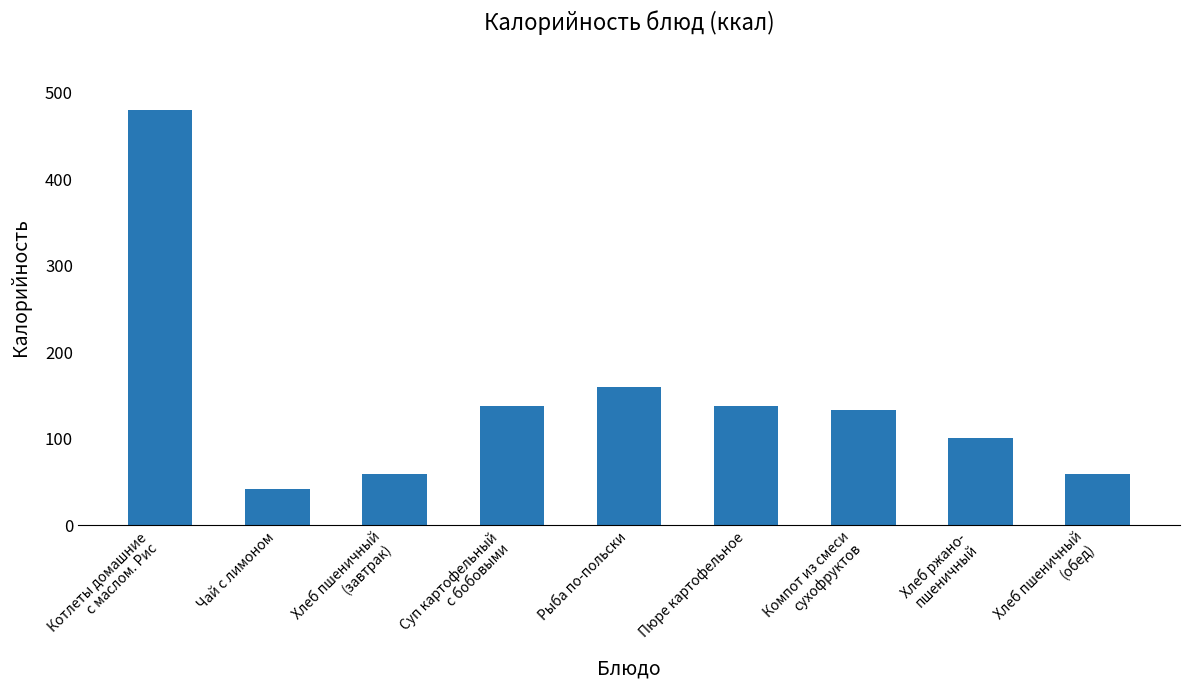

The chart shows a value of 219.7 at Суп картофельный
с бобовыми. True or false?

False